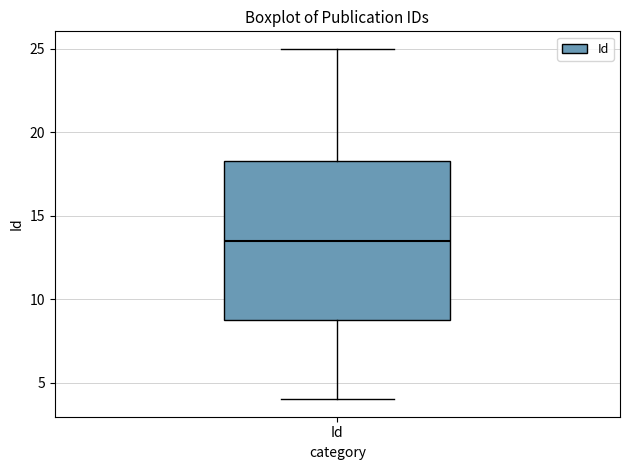

Transcribe this box plot: give where the median line is, the range the box spans, and where the two whiskers end, as read against the y-axis. The values are not printed on the chart, so give them approximately, as read against the axis.

median 13.5, box 9.0 to 18.5, whiskers 4.0 to 25.0